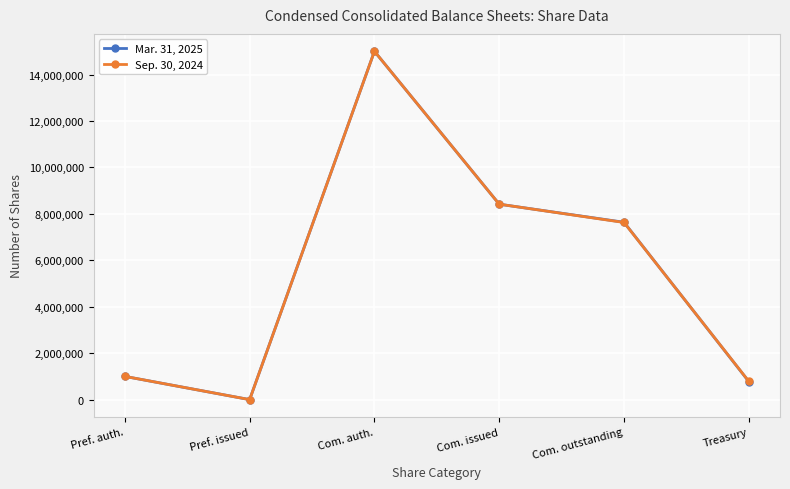

Reading left to right, transcribe all the data shown in this chart.

Mar. 31, 2025: 1000000	0	15000000	8416145	7637657	778488
Sep. 30, 2024: 1000000	0	15000000	8416145	7628639	787506